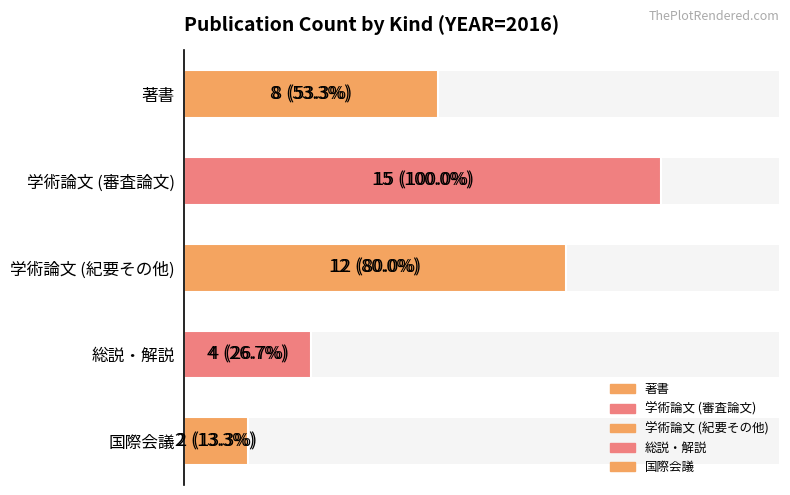

Does the chart contain stacked bars?

No